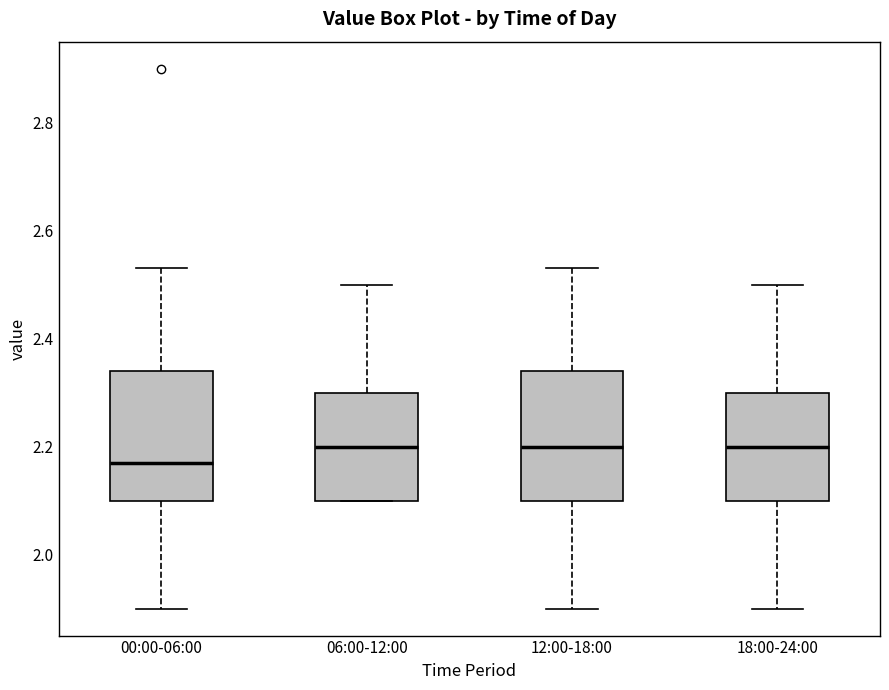

Reading left to right, transcribe this box plot: for each box, give where its median line is, the range the box spans, and where its two whiskers end, as read against the y-axis. The values are not printed on the chart, so give them approximately, as read against the axis.

00:00-06:00: median 2.18, box 2.10 to 2.34, whiskers 1.90 to 2.54
06:00-12:00: median 2.20, box 2.10 to 2.30, whiskers 2.10 to 2.50
12:00-18:00: median 2.20, box 2.10 to 2.34, whiskers 1.90 to 2.54
18:00-24:00: median 2.20, box 2.10 to 2.30, whiskers 1.90 to 2.50